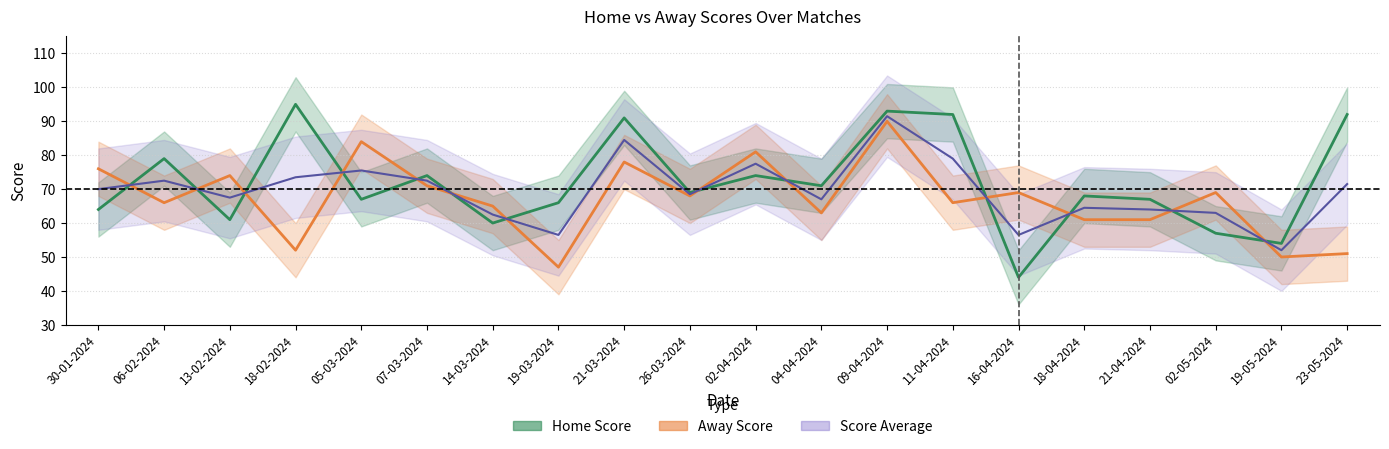

The value of Score Average at 04-04-2024 is 43.0. True or false?

False